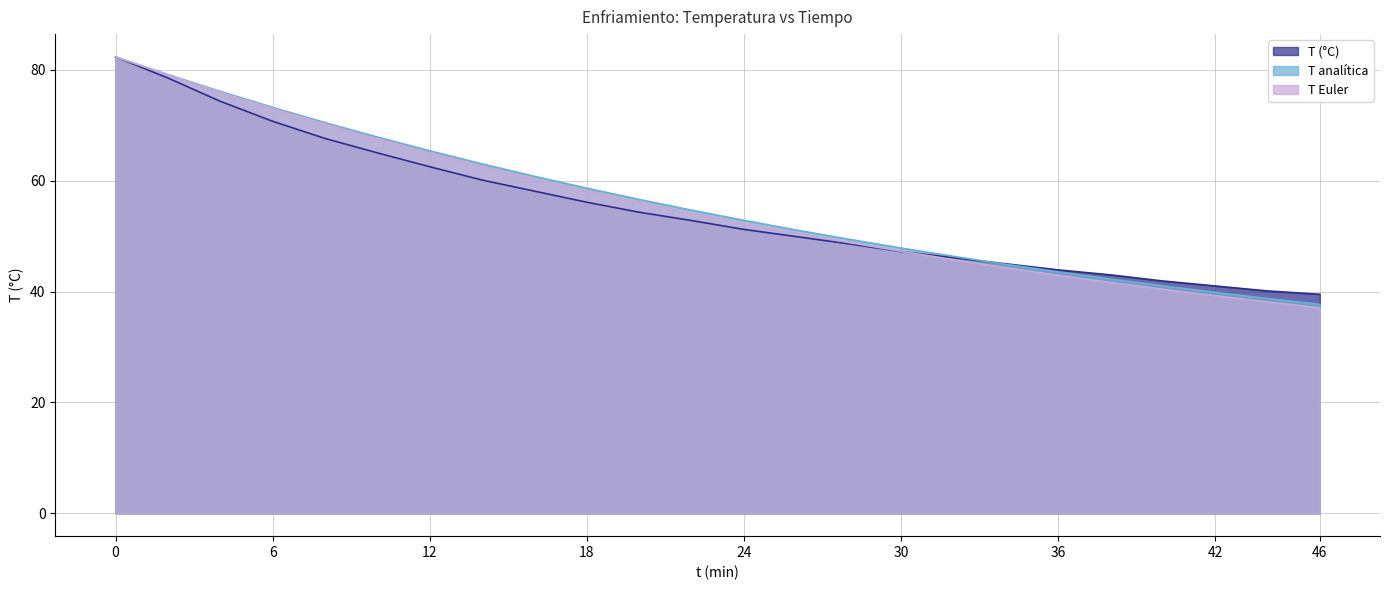

The value of T Euler at 26 is 50.5. True or false?

True